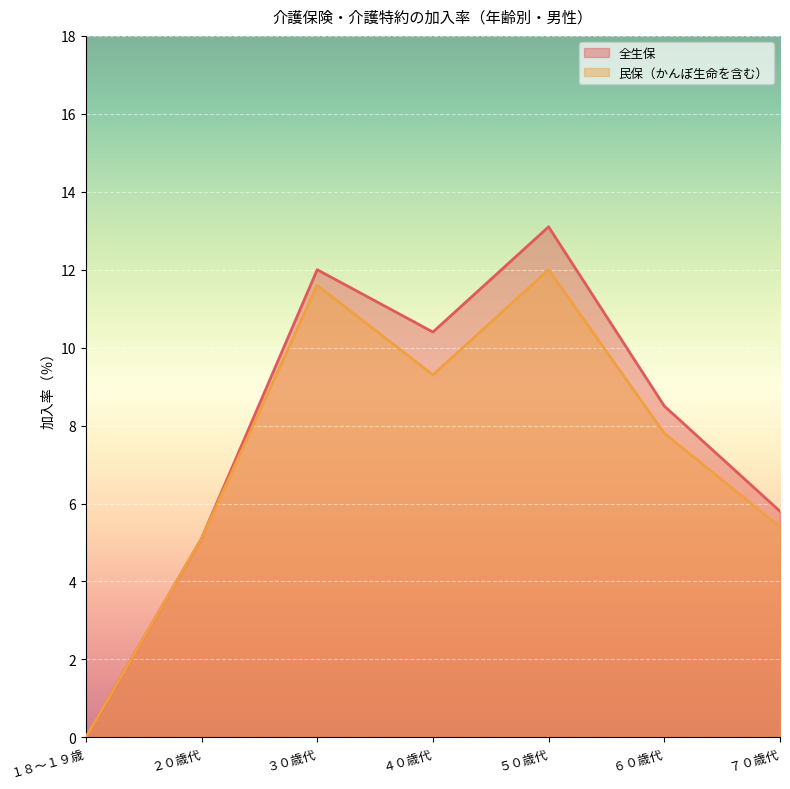

How many lines are shown in the chart?

2